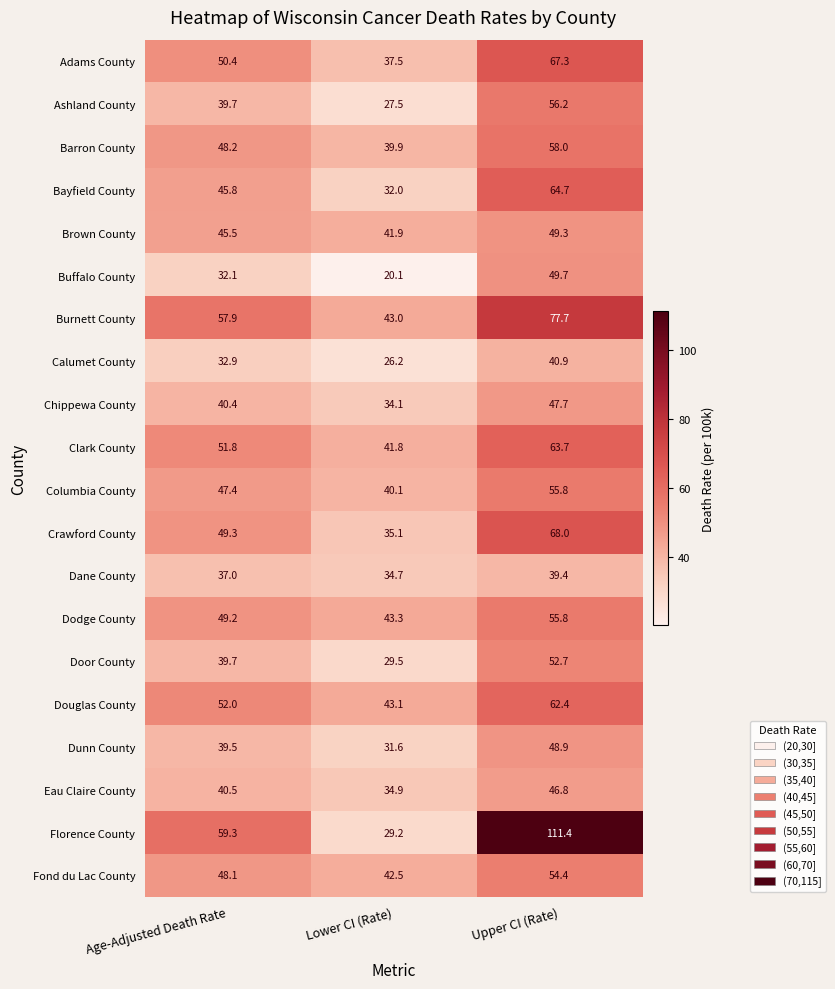

What is the difference between the second highest and minimum values in the Clark County series?

10.0